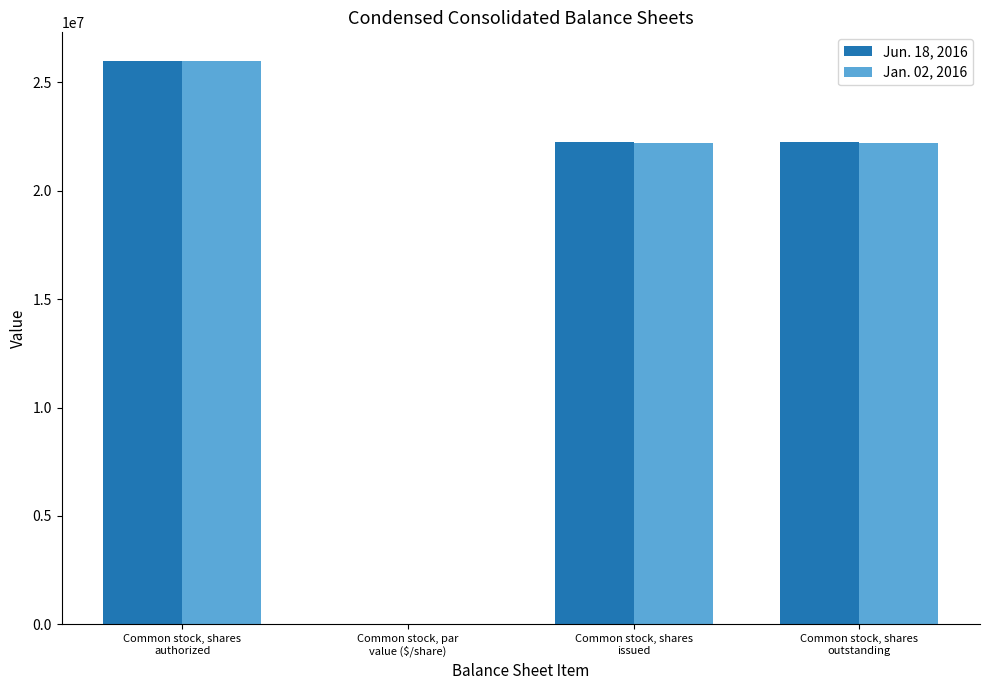

What is the maximum value shown in the chart?

26000000.0